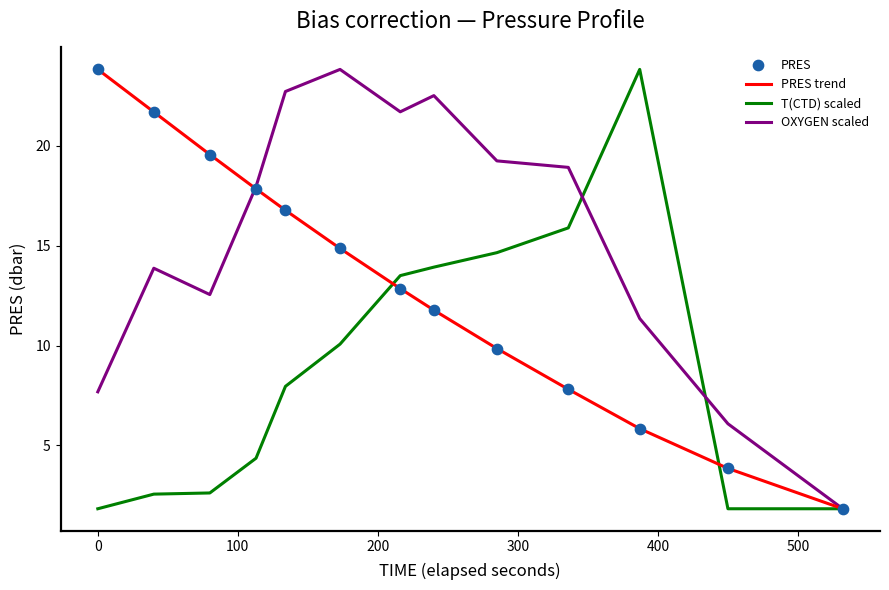

What is the smallest value displayed?

1.8